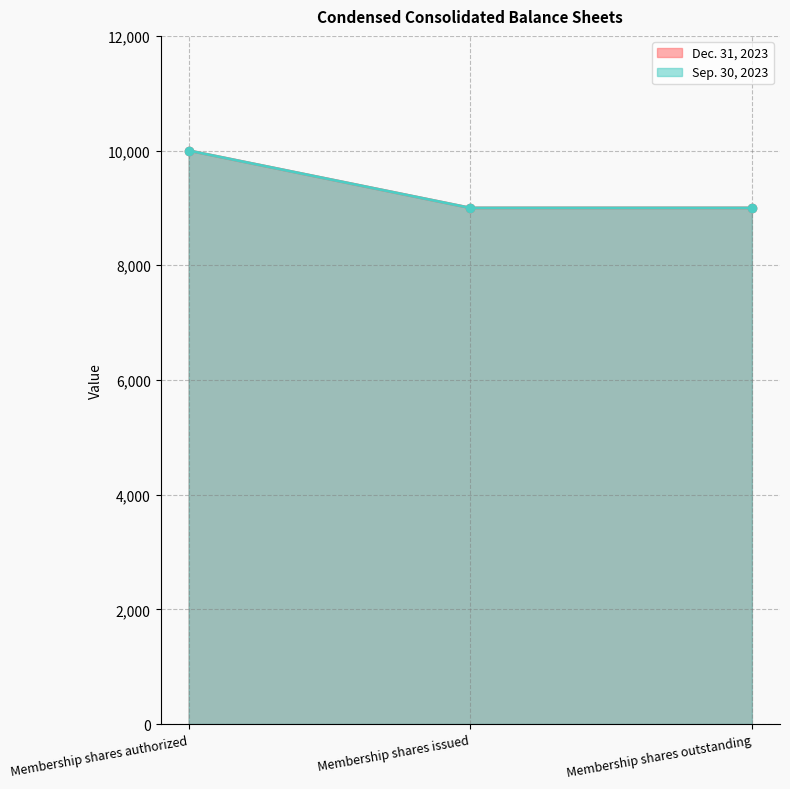

What value does the Dec. 31, 2023 series have at Membership shares issued, to the nearest 100?

9000